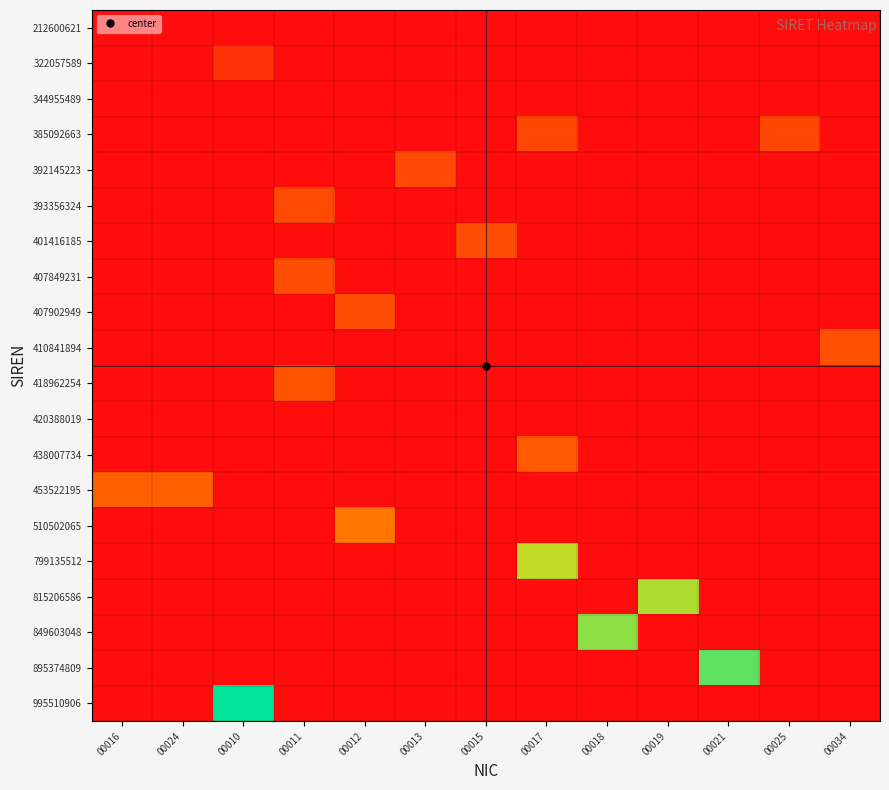

What is the maximum value shown in the chart?

1.0